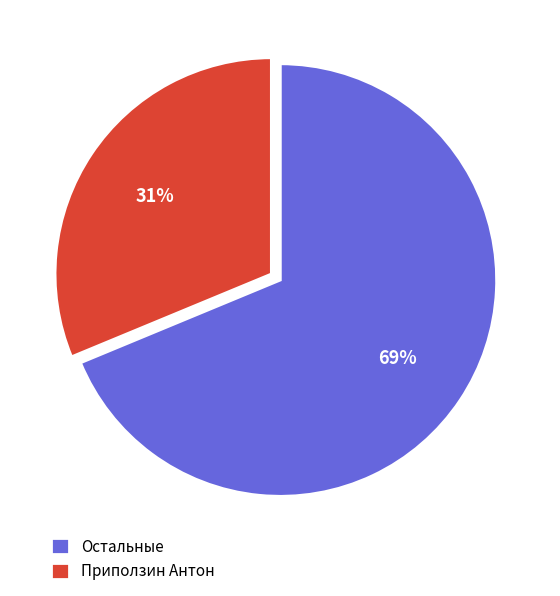

How many slices are in this pie chart?

2